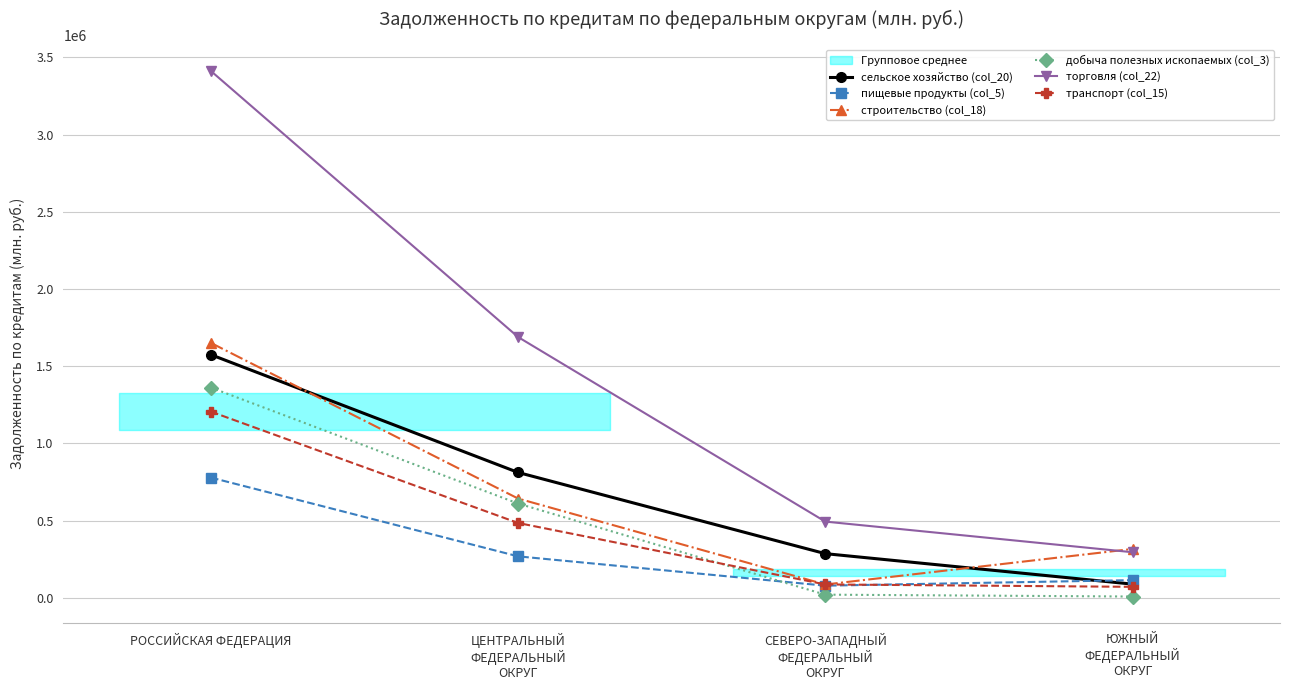

Reading left to right, extract all data points from this chart.

сельское хозяйство (col_20): 1574325	811314	285276	87820
пищевые продукты (col_5): 778251	267823	77843	113658
строительство (col_18): 1650780	642294	85478	315698
добыча полезных ископаемых (col_3): 1361350	609867	19602	7468
торговля (col_22): 3412507	1688654	492997	294527
транспорт (col_15): 1205522	484074	85868	70300